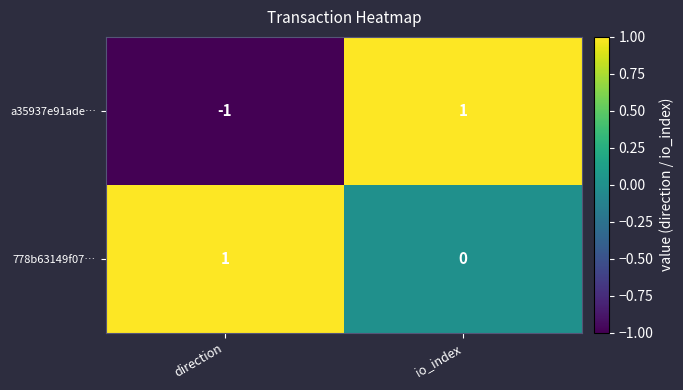

Rank the series by their average value, from highest to lowest.

778b63149f07…, a35937e91ade…